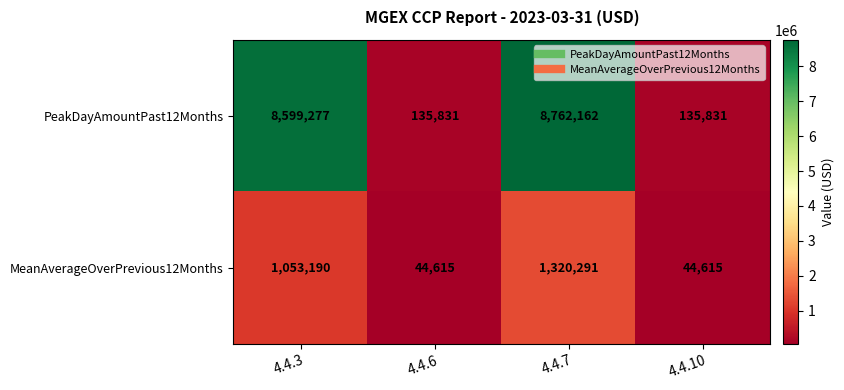

What is the maximum value shown in the chart?

8762162